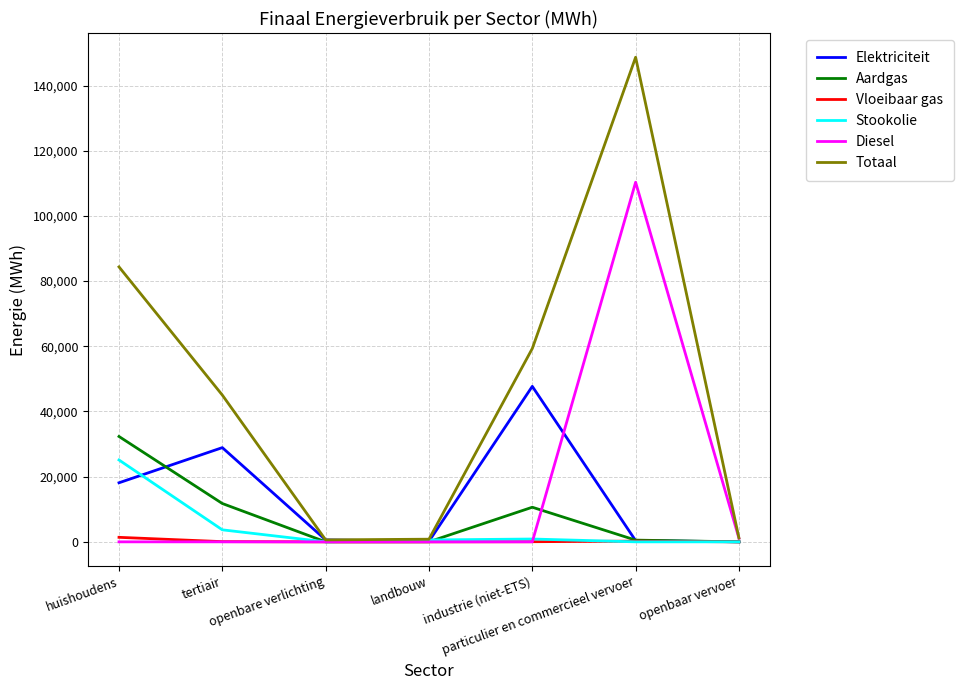

Which series has the largest range (max minus min)?

Totaal